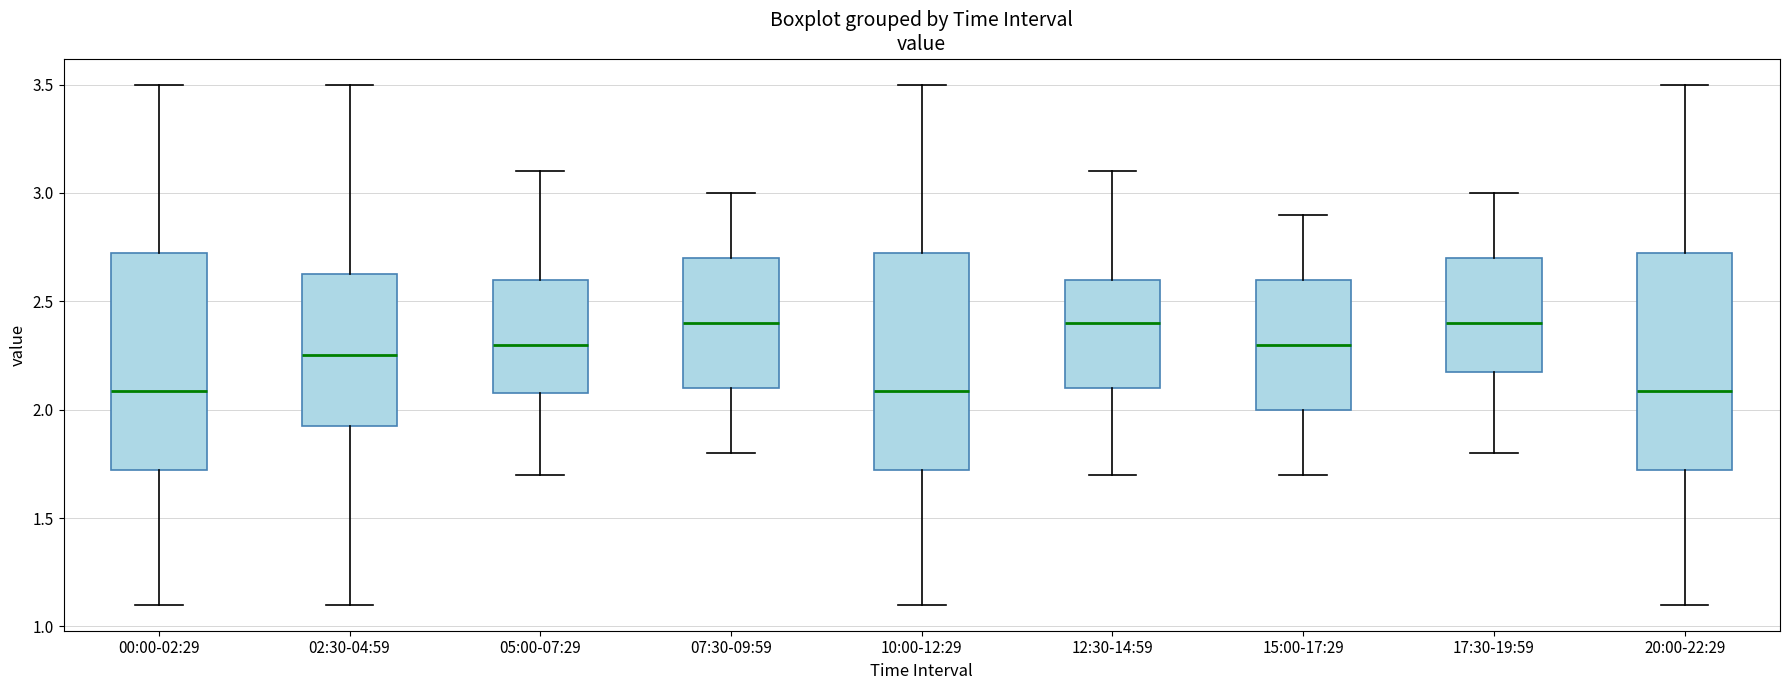

Reading left to right, read every box against the y-axis: the position of its median line, the range the box covers, and the ends of its whiskers. The values are not printed on the chart, so give them approximately, as read against the axis.

00:00-02:29: median 2.10, box 1.70 to 2.75, whiskers 1.10 to 3.50
02:30-04:59: median 2.25, box 1.90 to 2.65, whiskers 1.10 to 3.50
05:00-07:29: median 2.30, box 2.10 to 2.60, whiskers 1.70 to 3.10
07:30-09:59: median 2.40, box 2.10 to 2.70, whiskers 1.80 to 3.00
10:00-12:29: median 2.10, box 1.70 to 2.75, whiskers 1.10 to 3.50
12:30-14:59: median 2.40, box 2.10 to 2.60, whiskers 1.70 to 3.10
15:00-17:29: median 2.30, box 2.00 to 2.60, whiskers 1.70 to 2.90
17:30-19:59: median 2.40, box 2.20 to 2.70, whiskers 1.80 to 3.00
20:00-22:29: median 2.10, box 1.70 to 2.75, whiskers 1.10 to 3.50